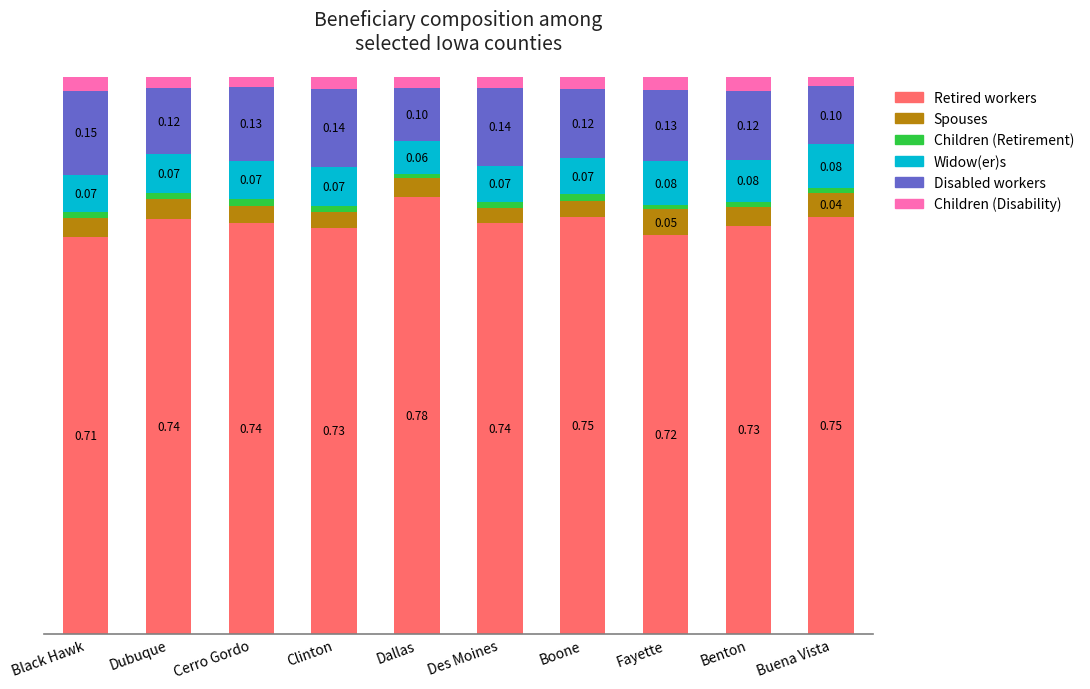

At which label does Retired workers reach its peak?

Dallas